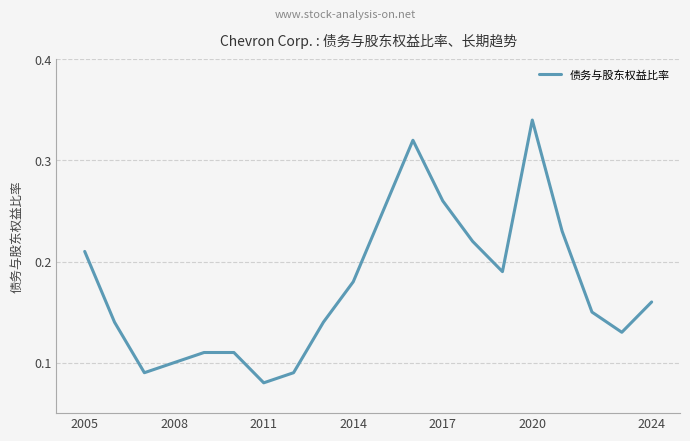

How many values are between 0 and 1?

20